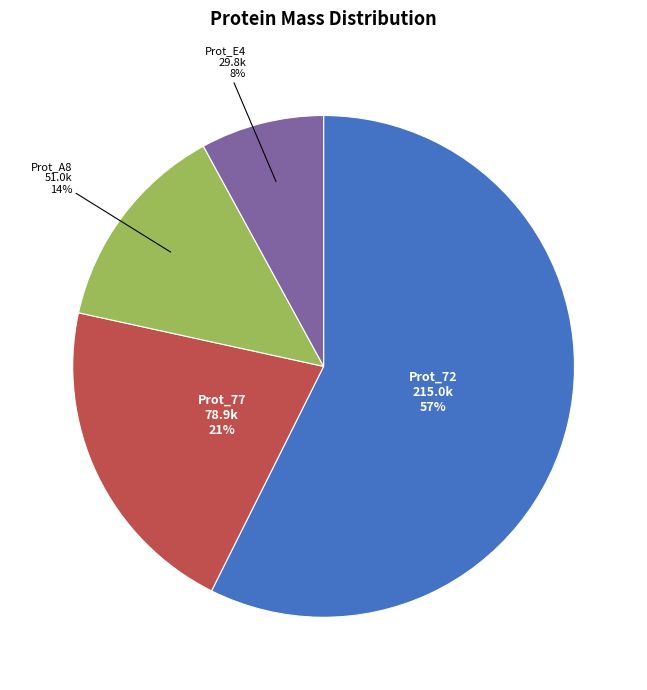

Is there any slice that represents more than half of the pie?

Yes